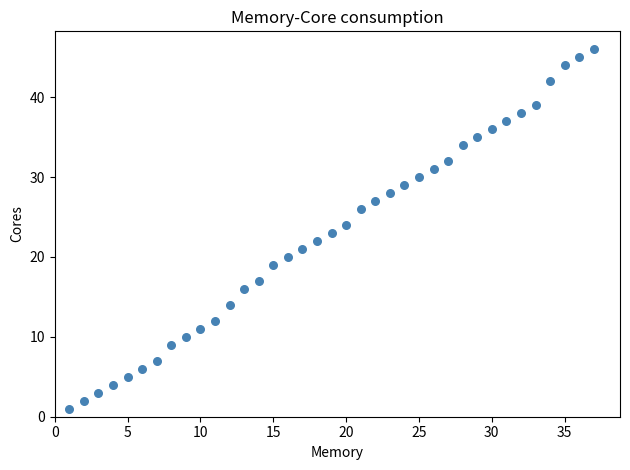

What is the range of X values (max minus min)?

36